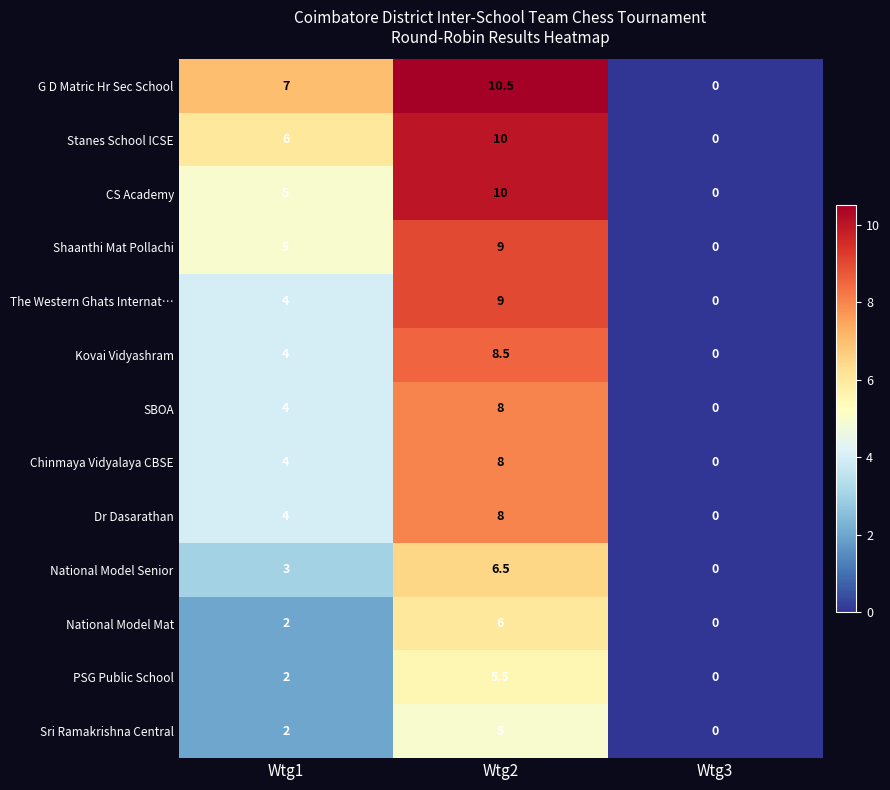

At which category is the sum across all series the highest?

Wtg2